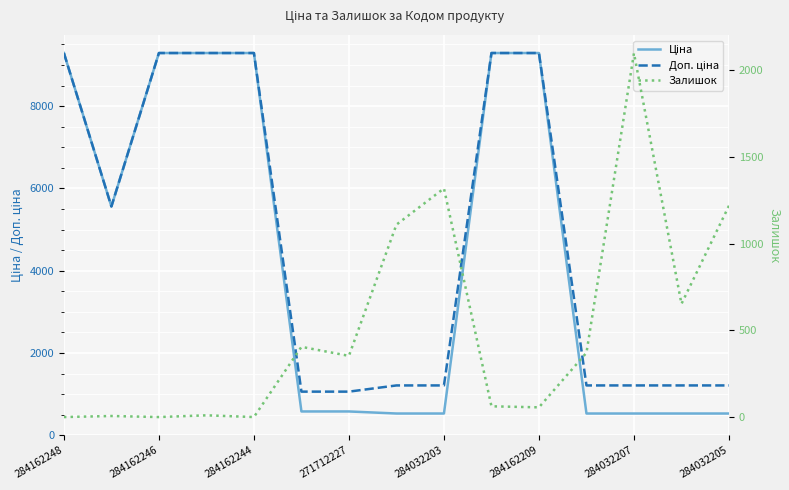

Which series has the widest spread of values?

Ціна